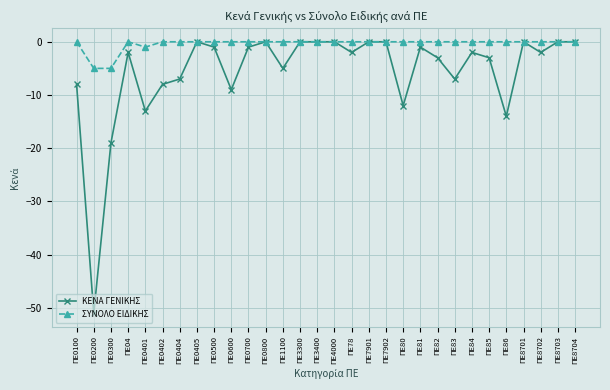

Reading left to right, transcribe all the data shown in this chart.

ΚΕΝΑ ΓΕΝΙΚΗΣ: ΠΕ0100=-8	ΠΕ0200=-51	ΠΕ0300=-19	ΠΕ04=-2	ΠΕ0401=-13	ΠΕ0402=-8	ΠΕ0404=-7	ΠΕ0405=0	ΠΕ0500=-1	ΠΕ0600=-9	ΠΕ0700=-1	ΠΕ0800=0	ΠΕ1100=-5	ΠΕ3300=0	ΠΕ3400=0	ΠΕ4000=0	ΠΕ78=-2	ΠΕ7901=0	ΠΕ7902=0	ΠΕ80=-12	ΠΕ81=-1	ΠΕ82=-3	ΠΕ83=-7	ΠΕ84=-2	ΠΕ85=-3	ΠΕ86=-14	ΠΕ8701=0	ΠΕ8702=-2	ΠΕ8703=0	ΠΕ8704=0
ΣΥΝΟΛΟ ΕΙΔΙΚΗΣ: ΠΕ0100=0	ΠΕ0200=-5	ΠΕ0300=-5	ΠΕ04=0	ΠΕ0401=-1	ΠΕ0402=0	ΠΕ0404=0	ΠΕ0405=0	ΠΕ0500=0	ΠΕ0600=0	ΠΕ0700=0	ΠΕ0800=0	ΠΕ1100=0	ΠΕ3300=0	ΠΕ3400=0	ΠΕ4000=0	ΠΕ78=0	ΠΕ7901=0	ΠΕ7902=0	ΠΕ80=0	ΠΕ81=0	ΠΕ82=0	ΠΕ83=0	ΠΕ84=0	ΠΕ85=0	ΠΕ86=0	ΠΕ8701=0	ΠΕ8702=0	ΠΕ8703=0	ΠΕ8704=0